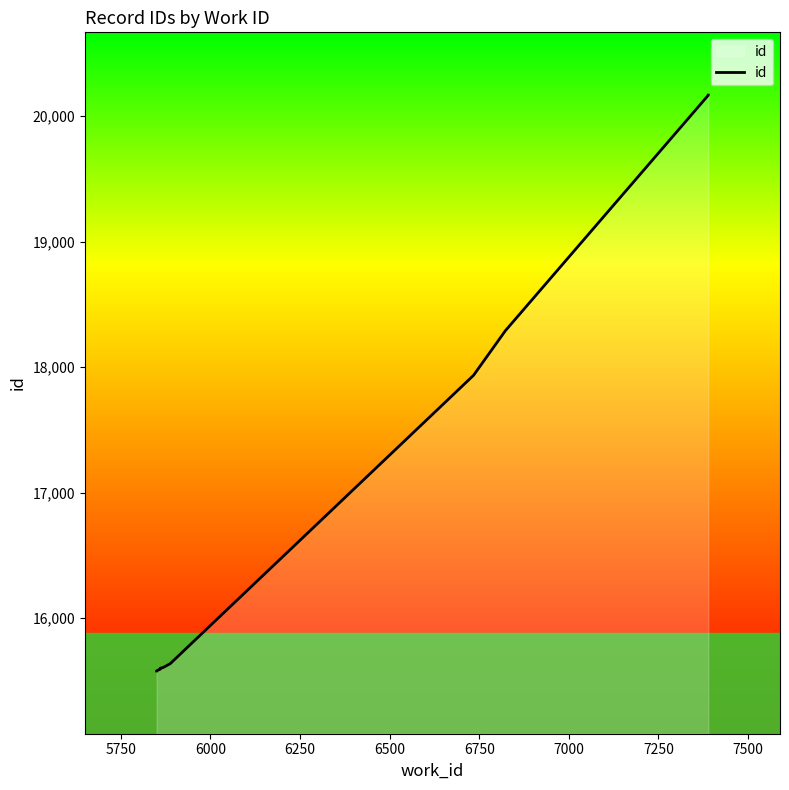

What is the greatest value displayed?

20168